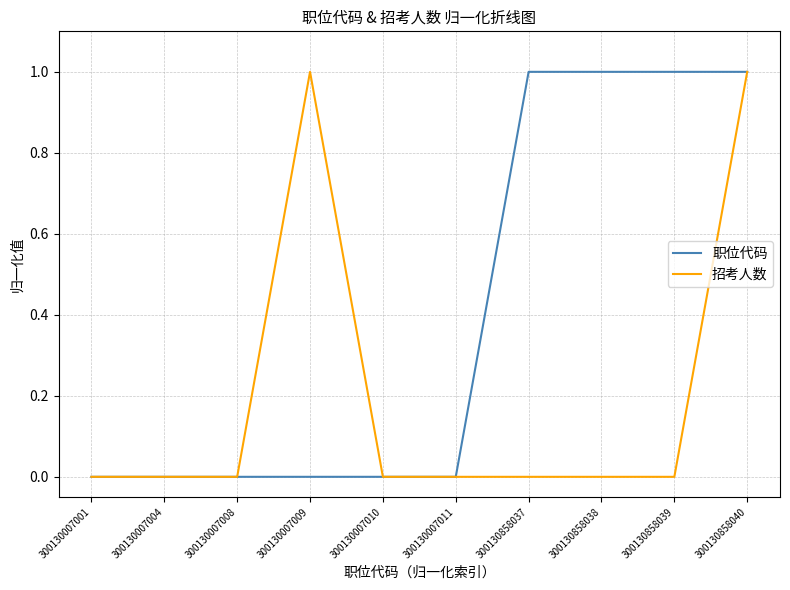

How many series are shown in this chart?

2